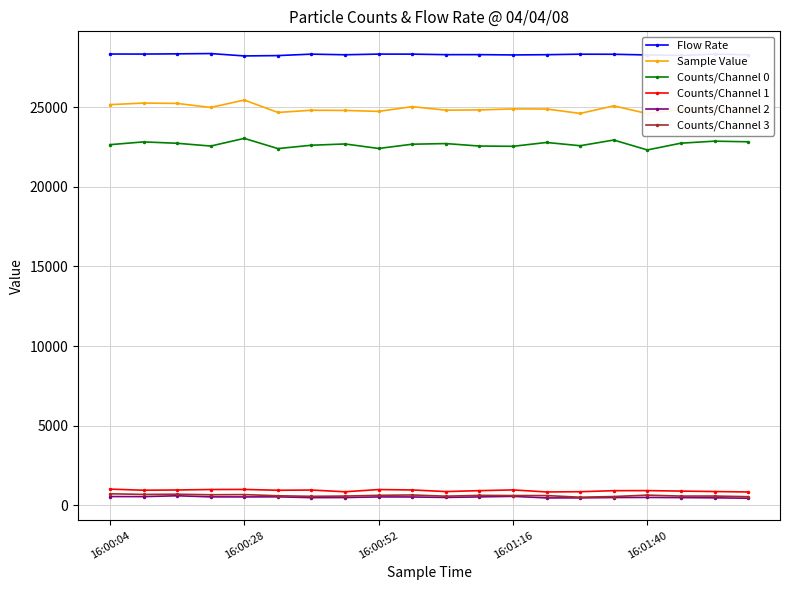

What is the difference between the second highest and minimum values in the Counts/Channel 3 series?

189.0